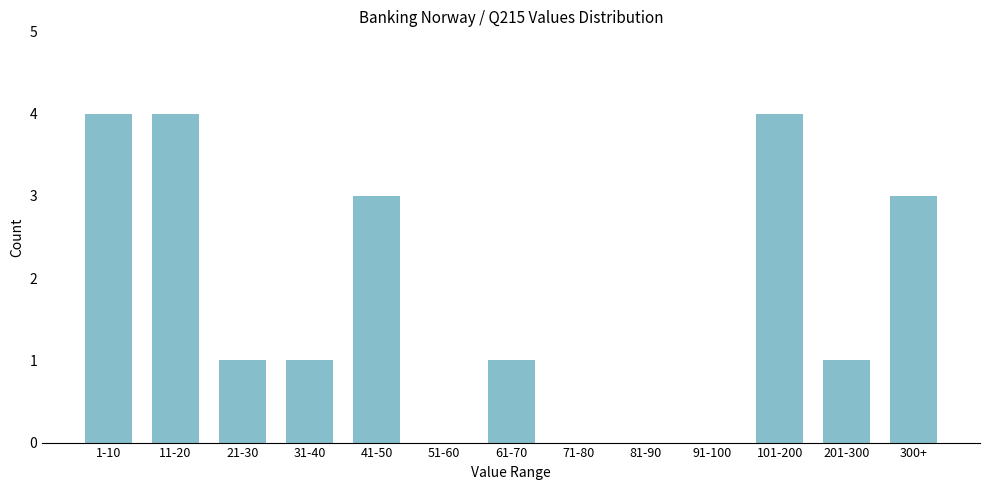

Reading left to right, list all the values displayed in this chart.

1-10=4	11-20=4	21-30=1	31-40=1	41-50=3	51-60=0	61-70=1	71-80=0	81-90=0	91-100=0	101-200=4	201-300=1	300+=3